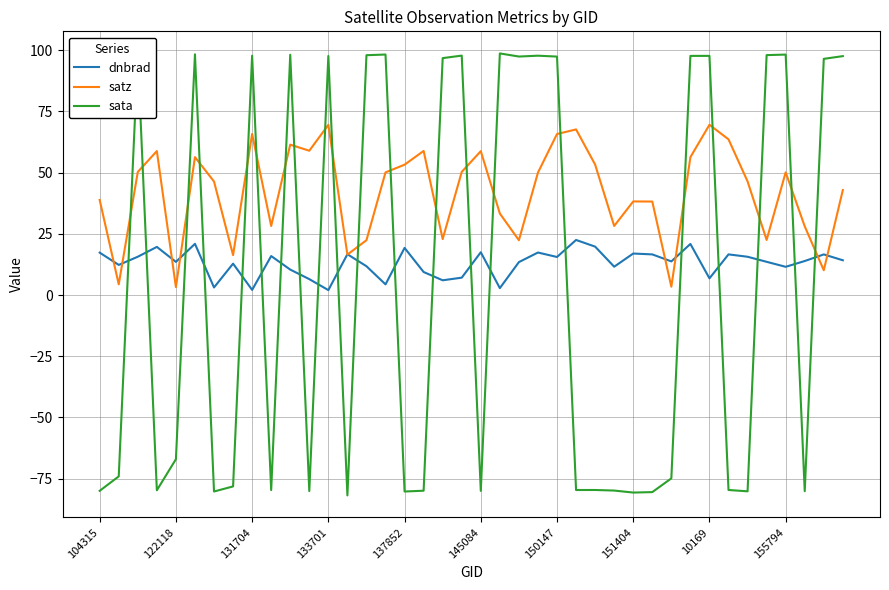

Rank the series by their average value, from highest to lowest.

satz, dnbrad, sata